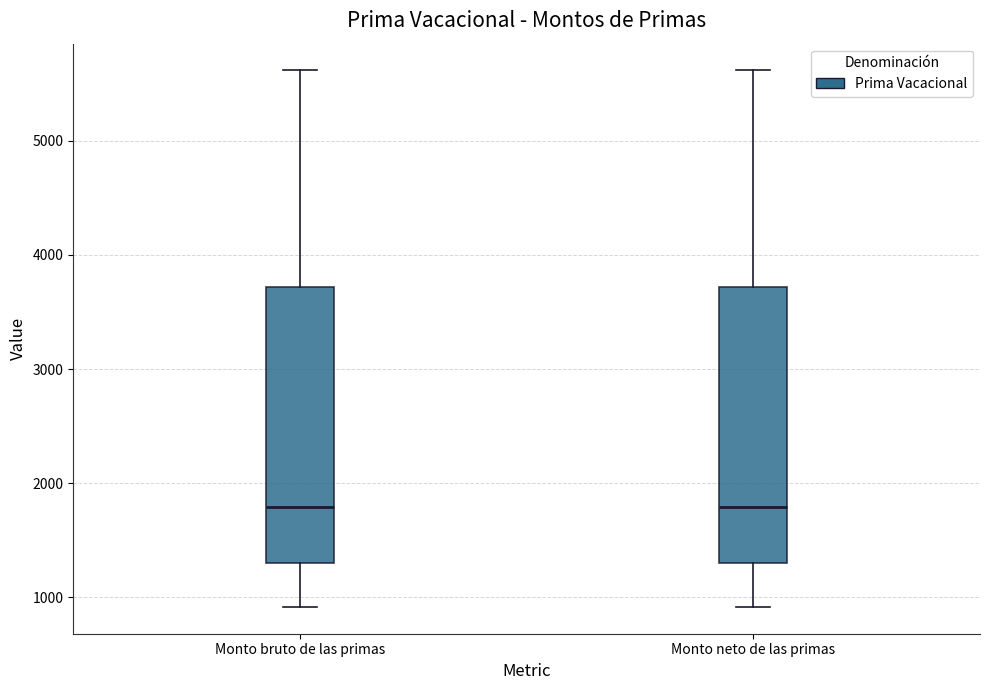

Where does the median line of the box for Monto neto de las primas sit on the y-axis? The values are not printed on the chart, so give them approximately, as read against the axis.

1800